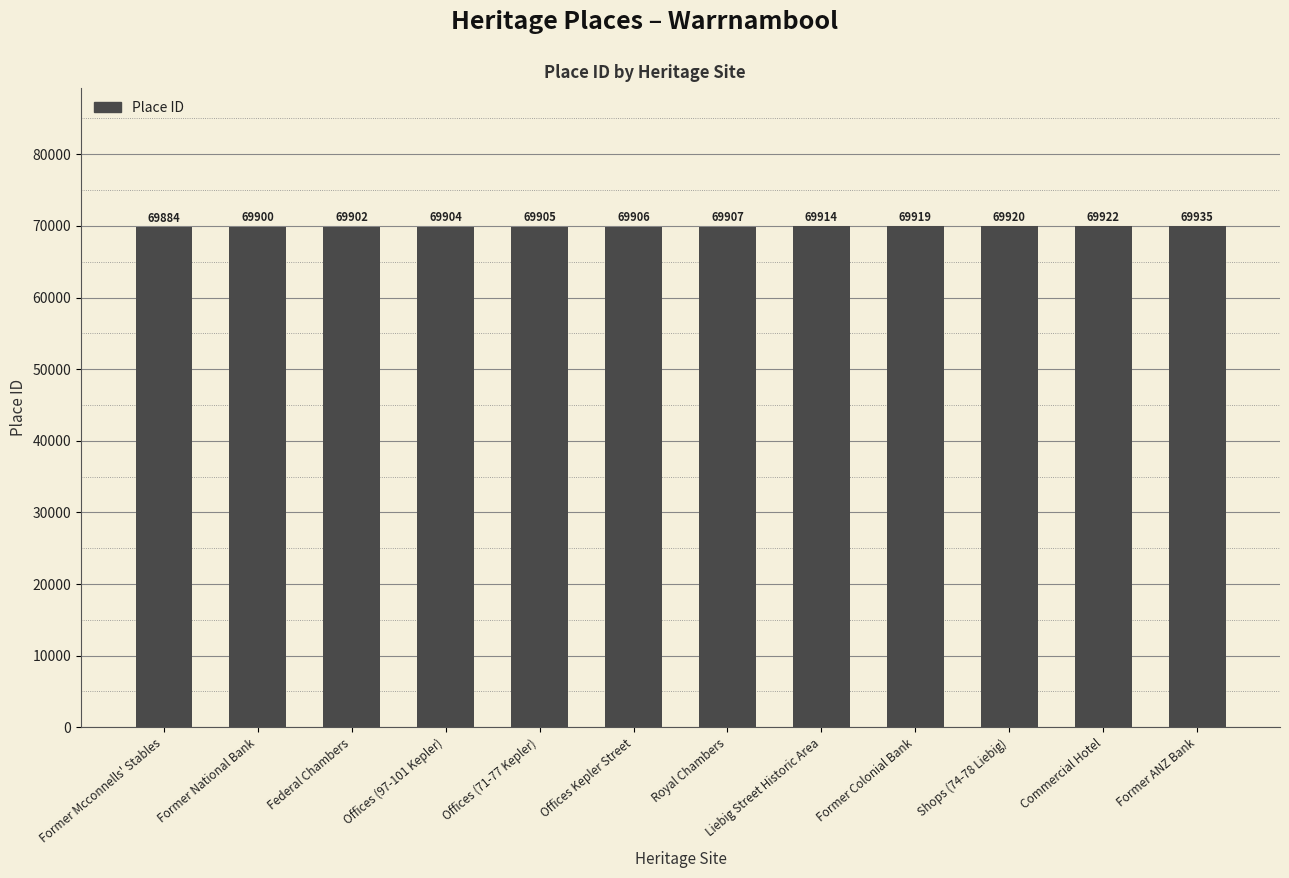

What is the difference between the values at Former Mcconnells' Stables and Liebig Street Historic Area?

30